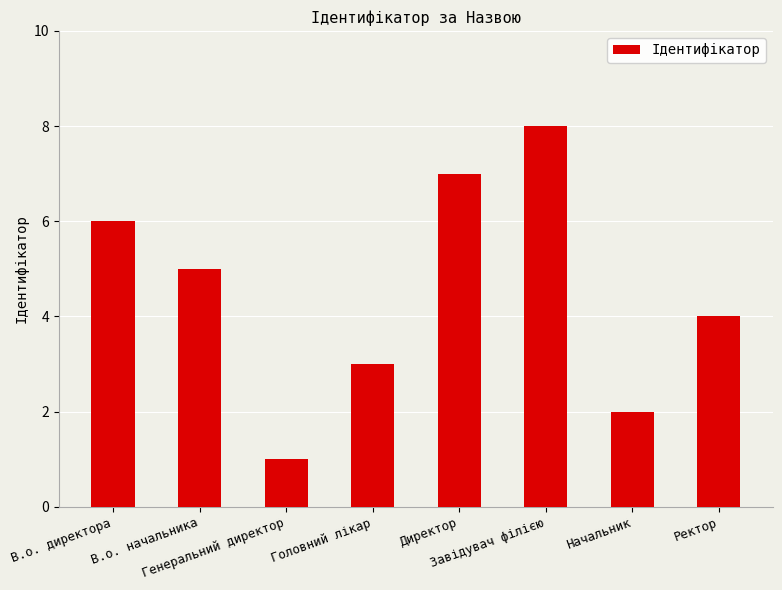

What is the label of the 6th bar from the right?

Генеральний директор